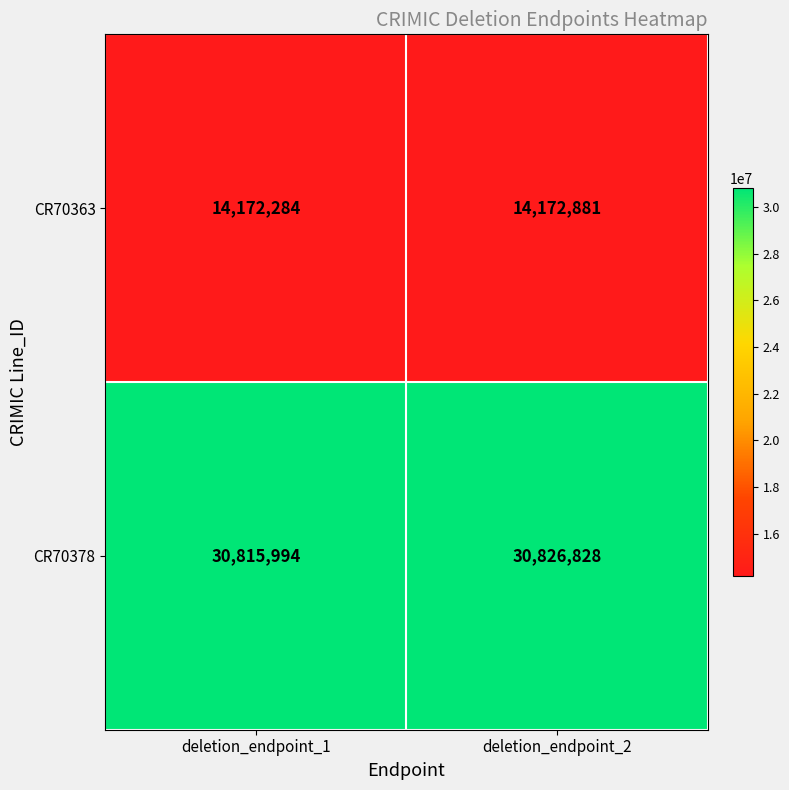

At which label is CR70363 closest to 14172582?

deletion_endpoint_1